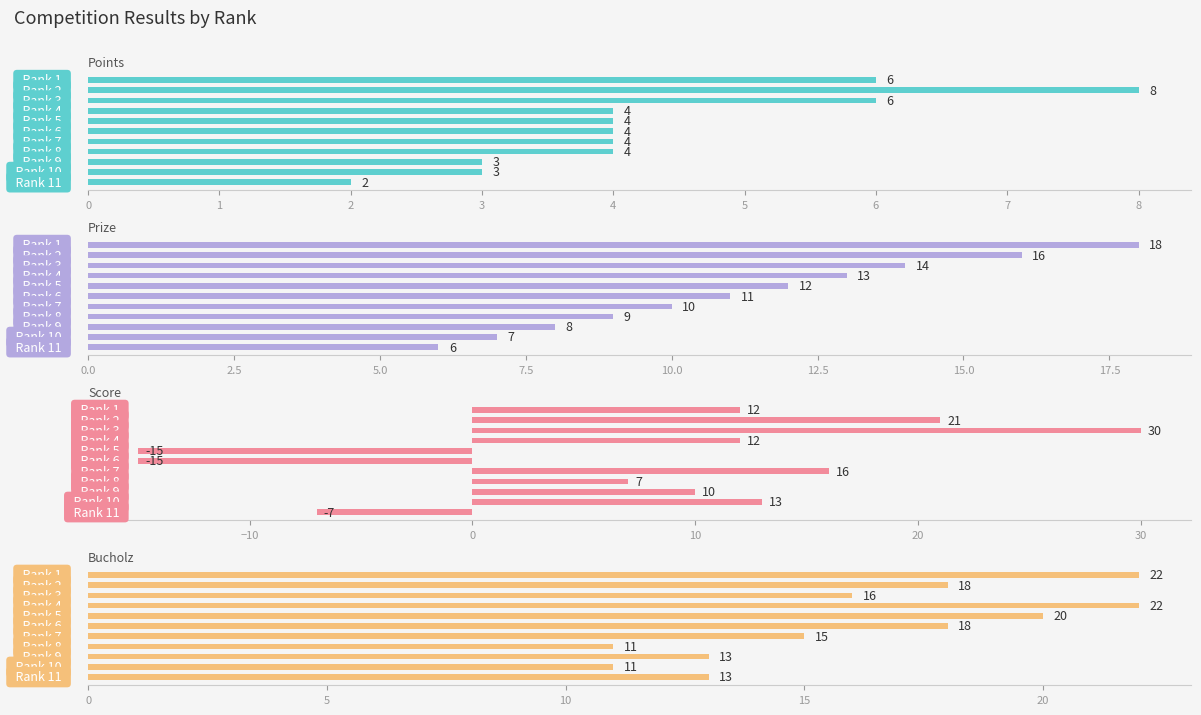

The Points series shows 4 at 5. True or false?

True